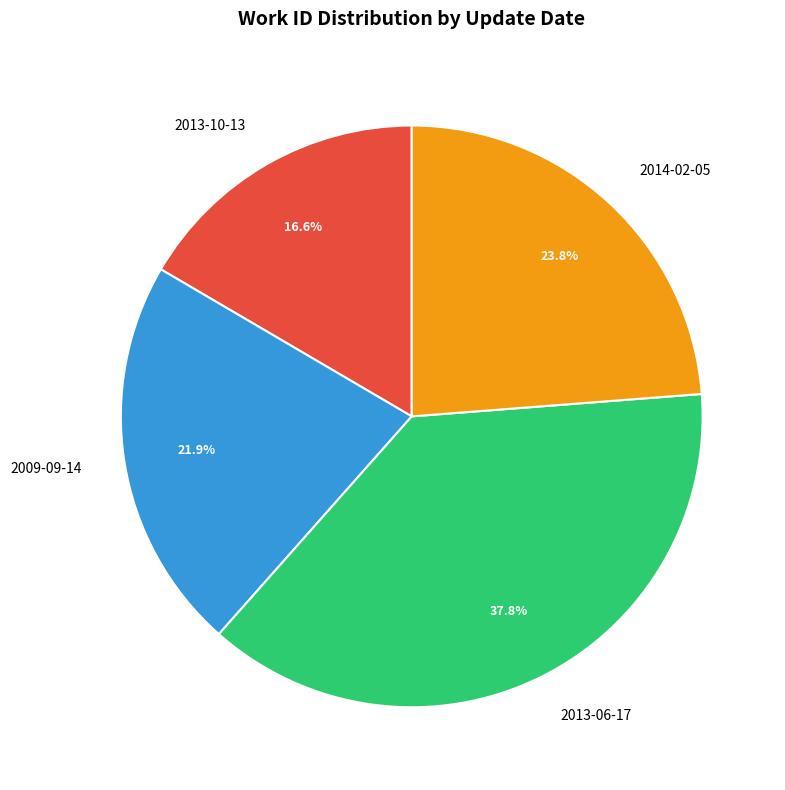

Does 2009-09-14 represent more than half of the total?

No